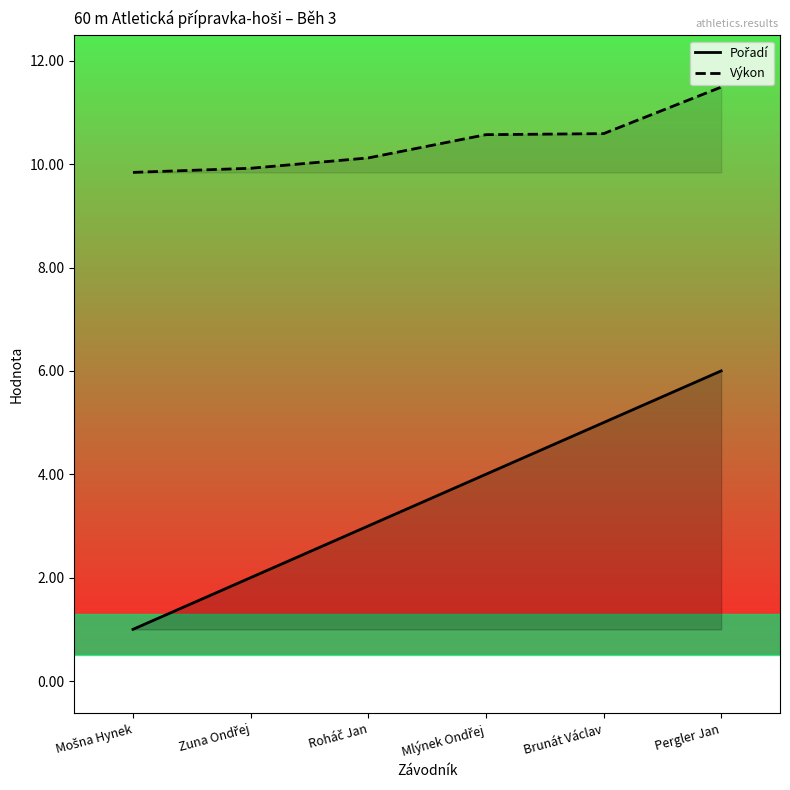

Reading left to right, list all the values displayed in this chart.

Pořadí: Mošna Hynek=1.0	Zuna Ondřej=2.0	Roháč Jan=3.0	Mlýnek Ondřej=4.0	Brunát Václav=5.0	Pergler Jan=6.0
Výkon: Mošna Hynek=9.8	Zuna Ondřej=9.9	Roháč Jan=10.1	Mlýnek Ondřej=10.6	Brunát Václav=10.6	Pergler Jan=11.5